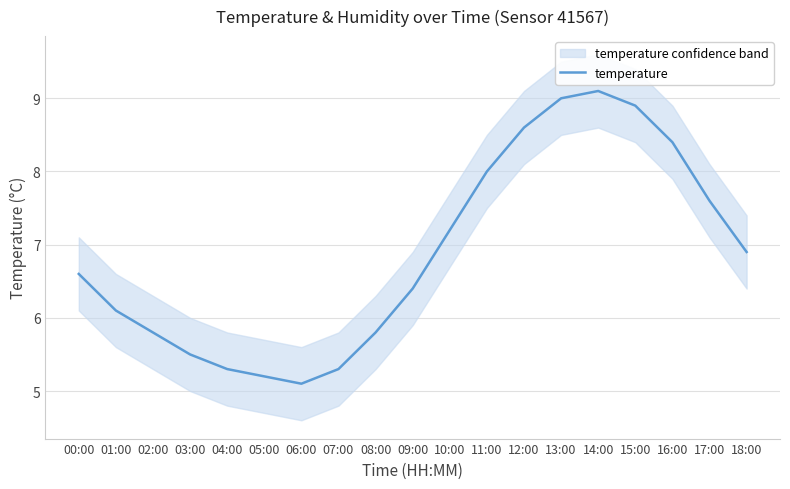

How many values exceed 6?

12